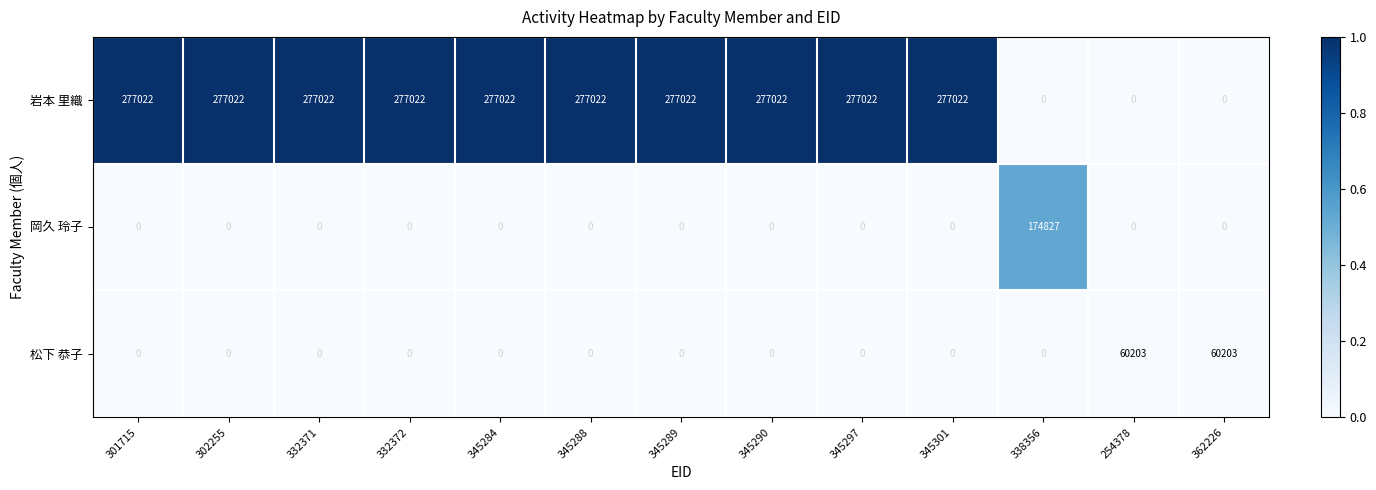

Which series has the largest total across all categories?

岩本 里織